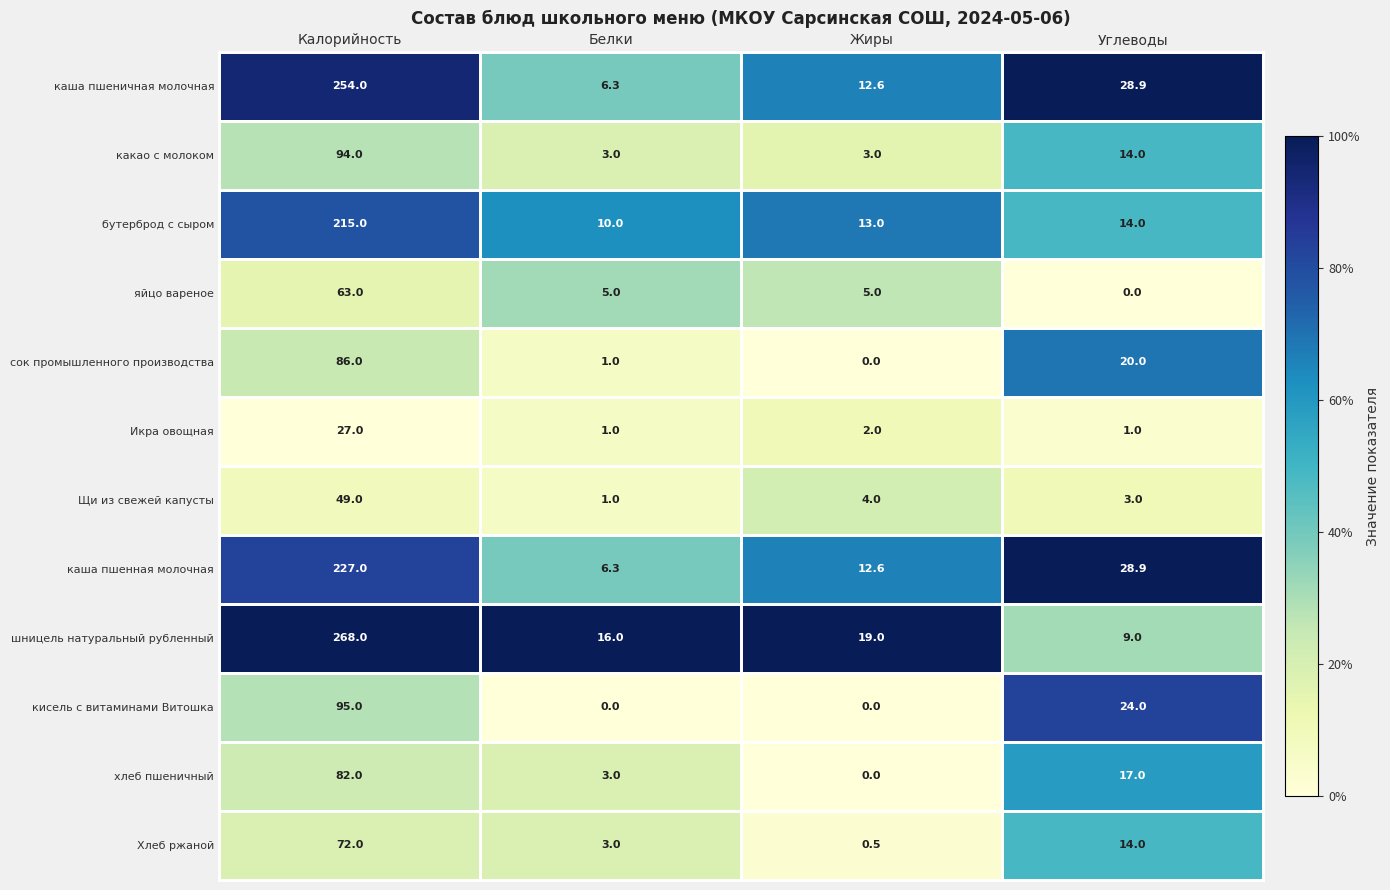

How many distinct data groups are displayed?

12